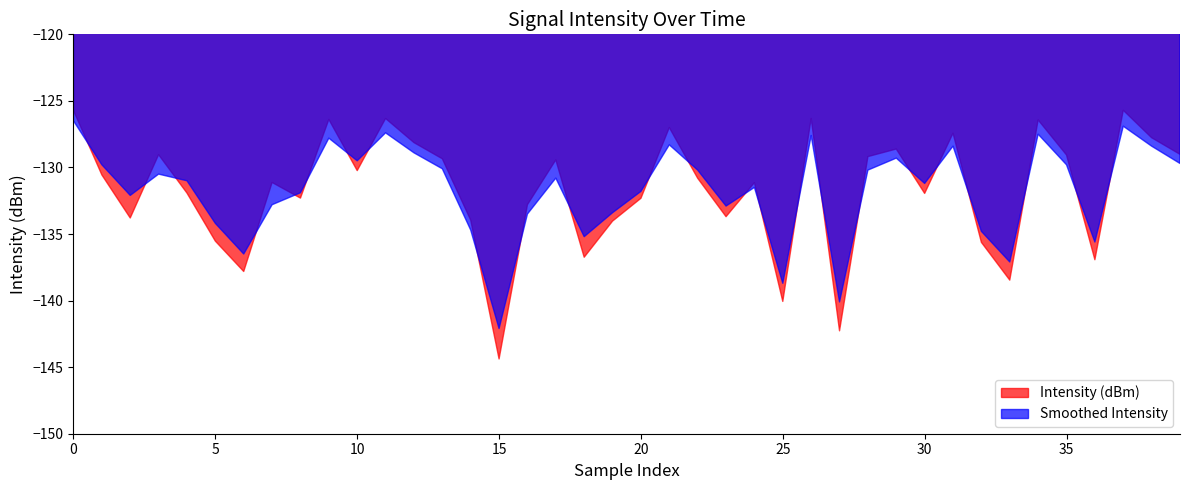

How many interior local valleys does the Smoothed Intensity series have?

11